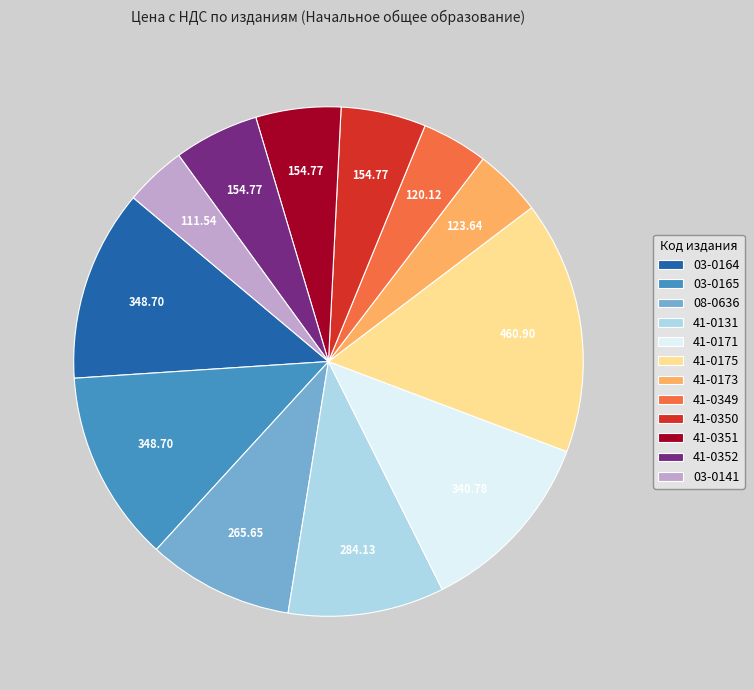

Between 41-0351 and 03-0165, which is larger?

03-0165